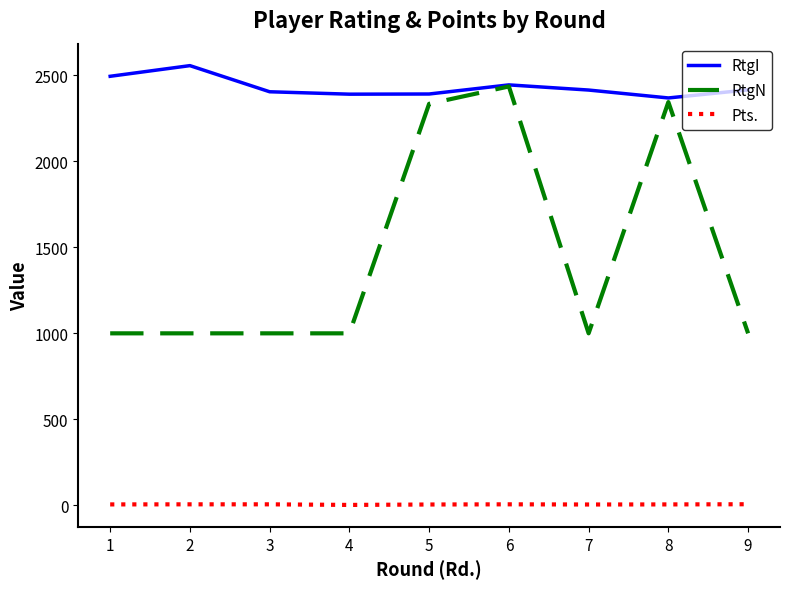

Is the value of RtgN at 3 greater than the value of Pts. at 1?

Yes